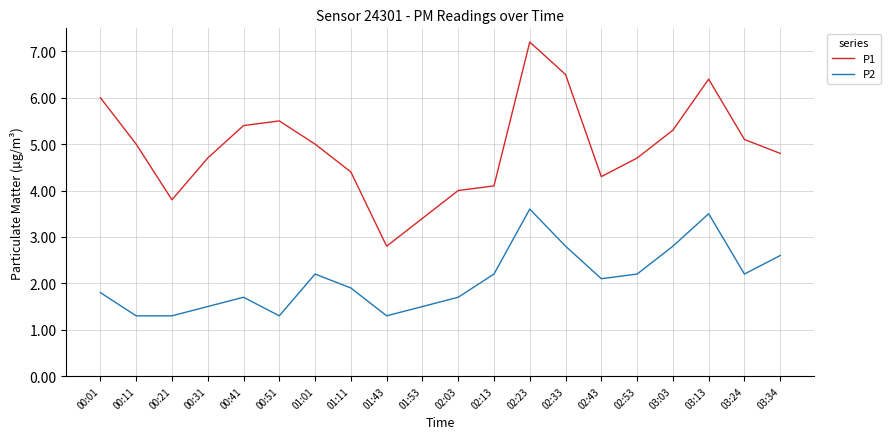

What is the lowest value of the P1 series?

2.8